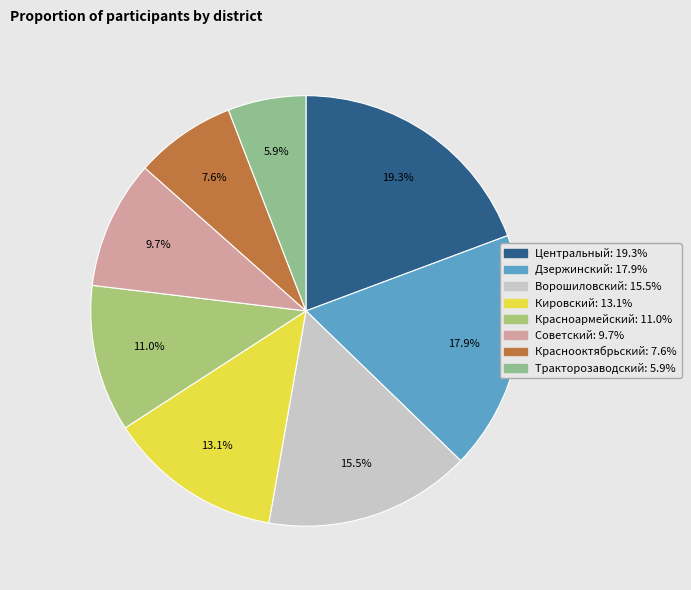

True or false: Краснооктябрьский accounts for 1% of the total.

False